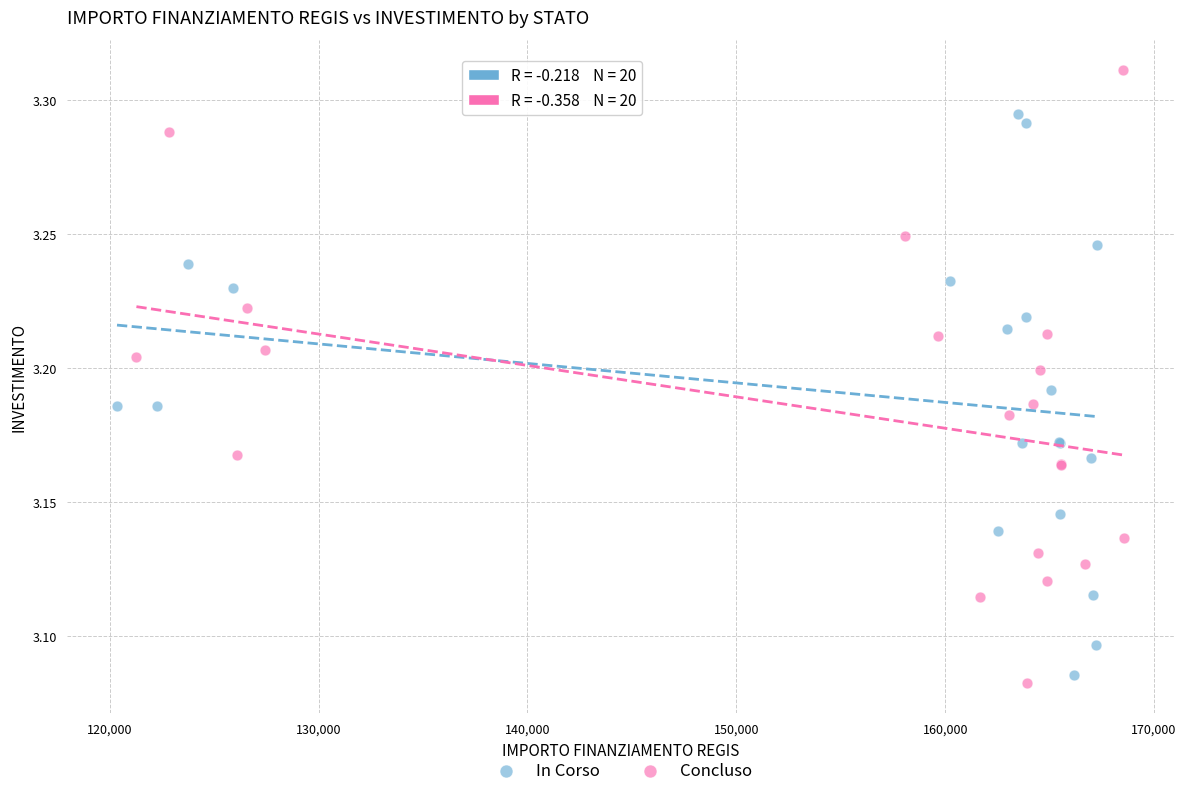

Which series reaches the maximum Y coordinate?

Concluso